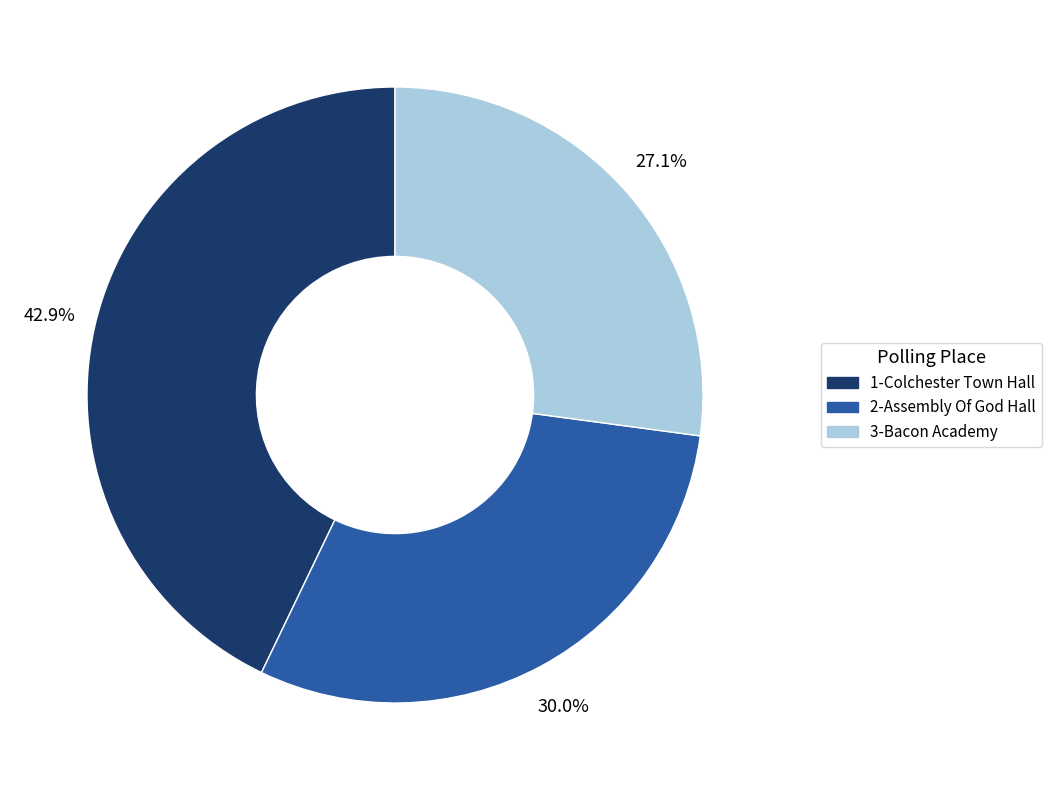

Is it true that 1-Colchester Town Hall is 43% of the pie?

True